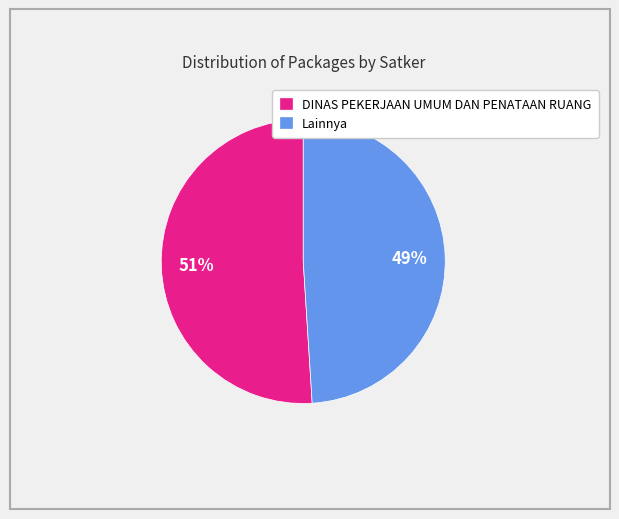

Which category has the smallest portion of the pie?

Lainnya